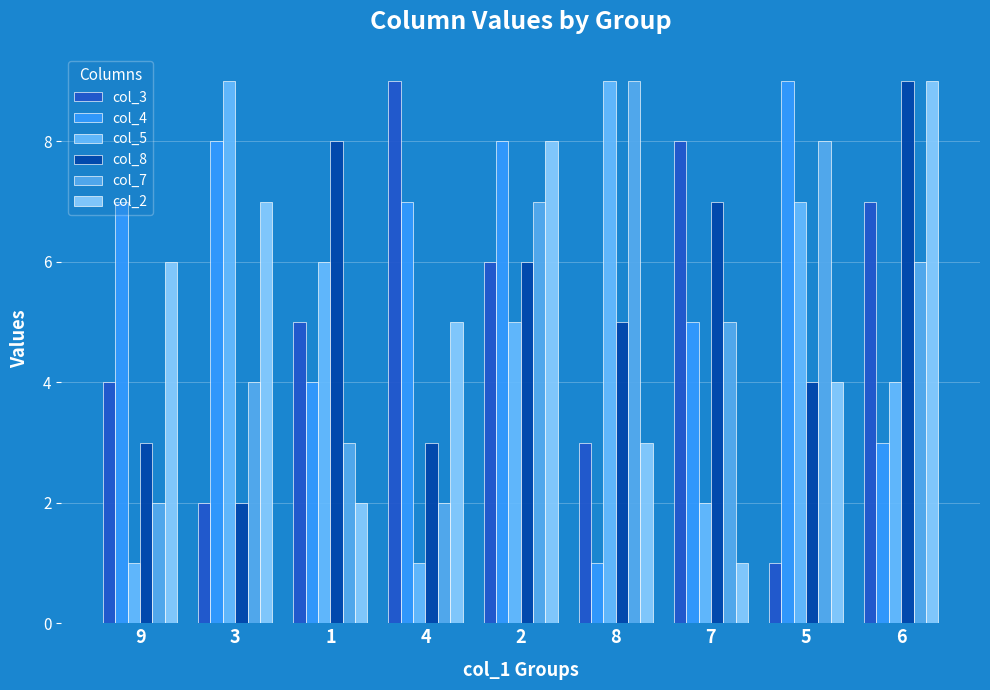

Which category has the lowest value across all series?

5